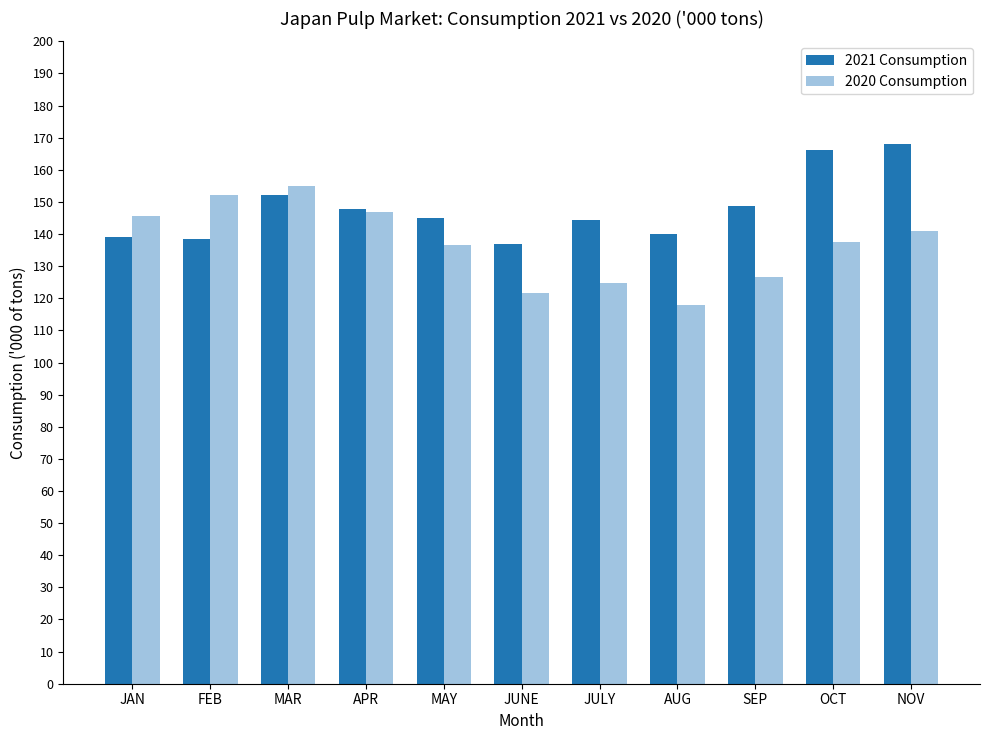

Which category has the lowest value in the 2021 Consumption series?

JUNE